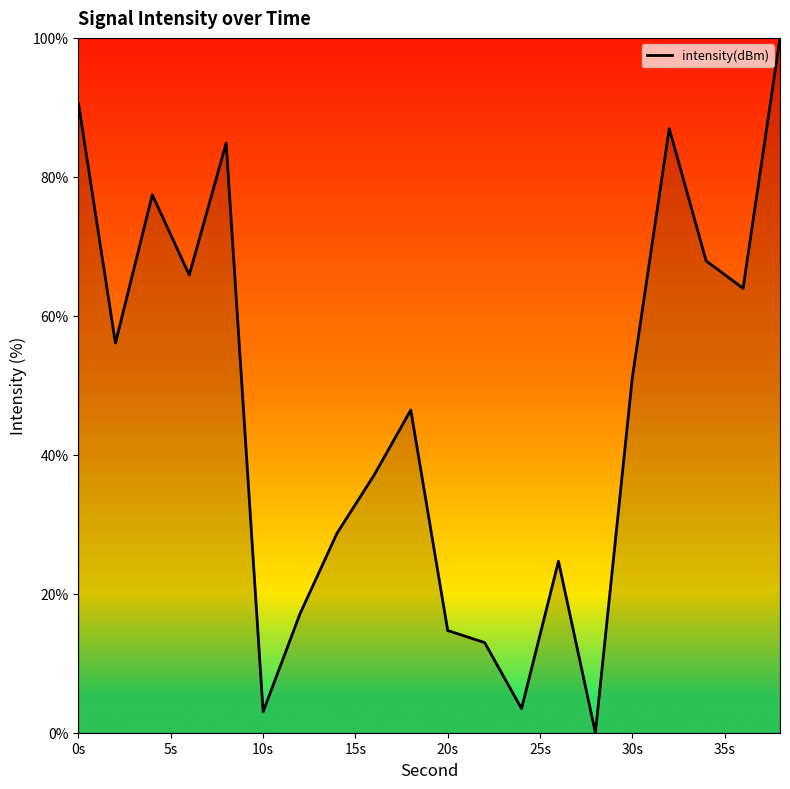

How many lines are shown in the chart?

1